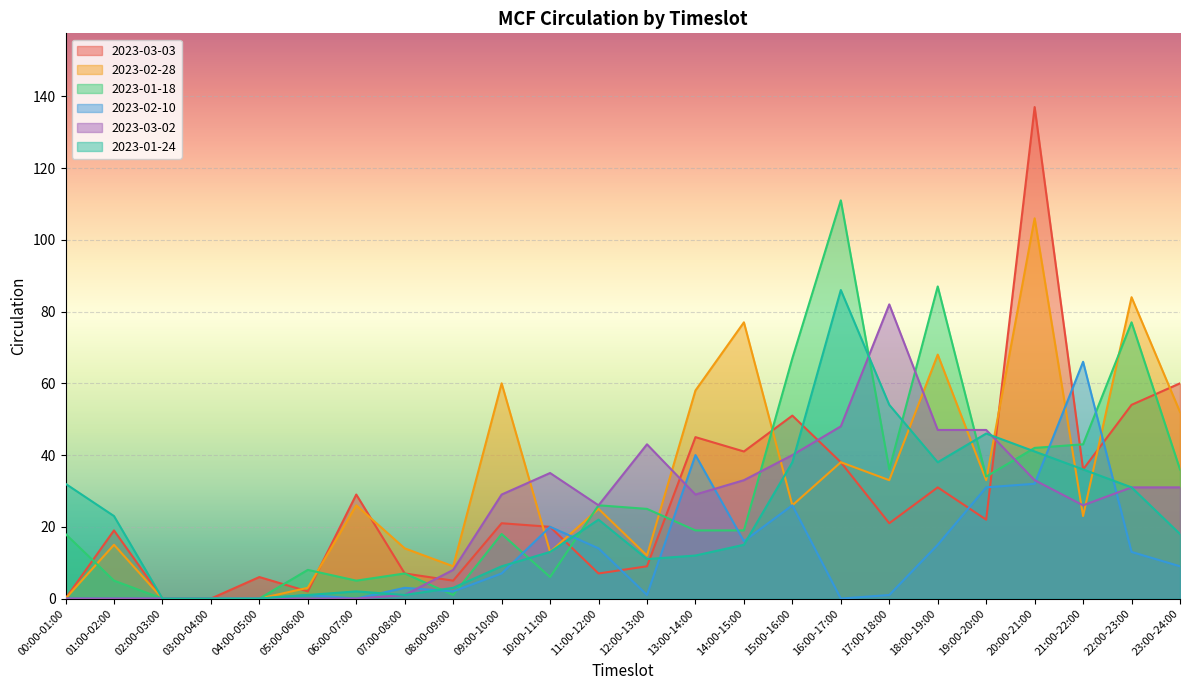

Is the value of 2023-03-03 at 03:00-04:00 greater than the value of 2023-03-02 at 07:00-08:00?

No